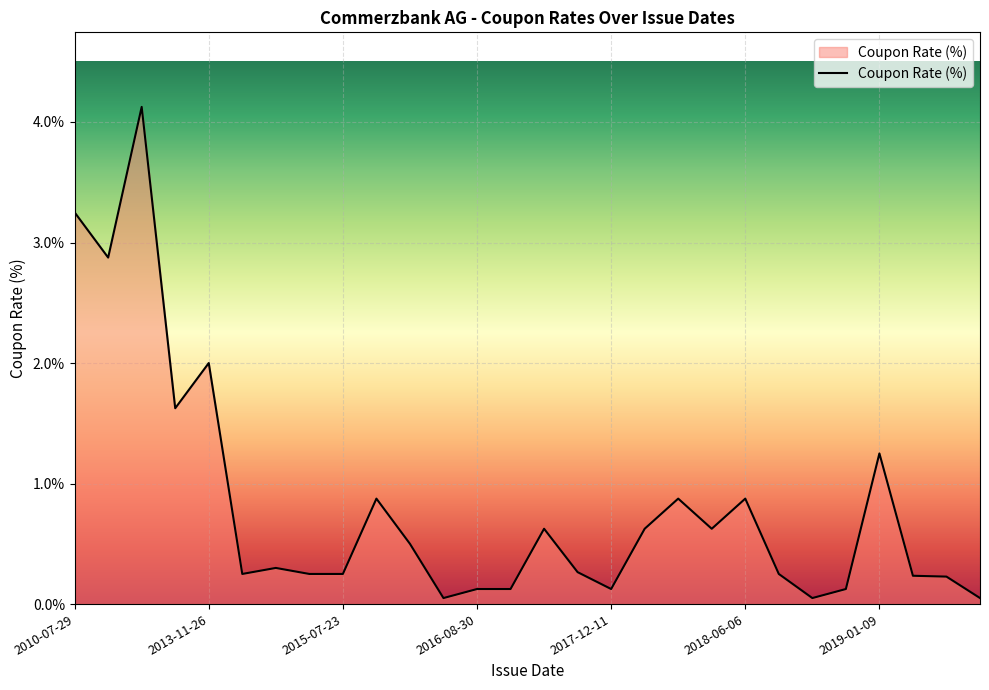

What is the greatest value displayed?

4.1